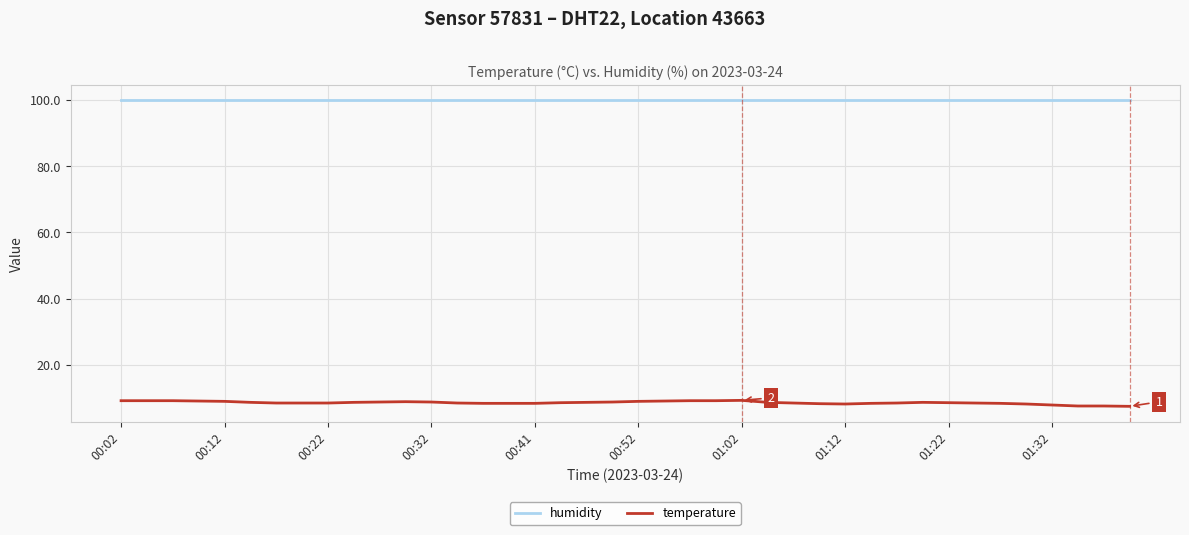

Which series has the largest total across all categories?

humidity